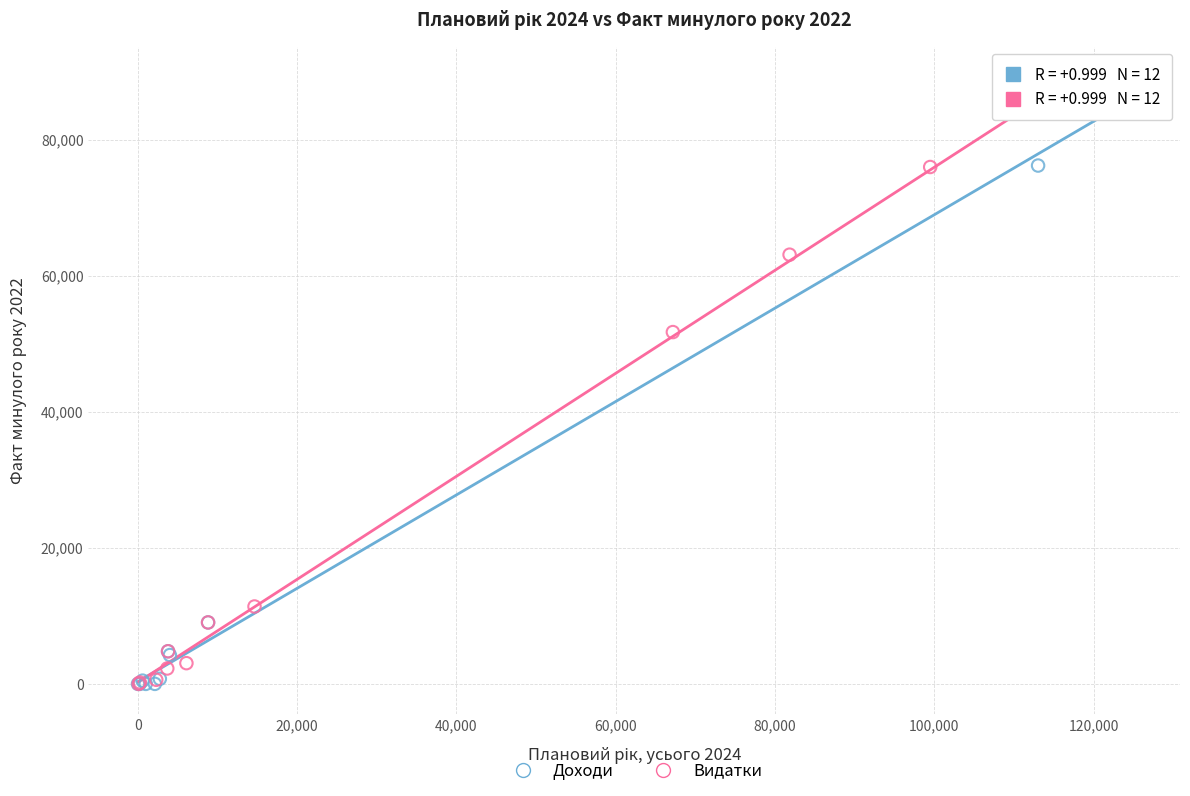

What are all the series names shown in the legend?

Доходи, Видатки